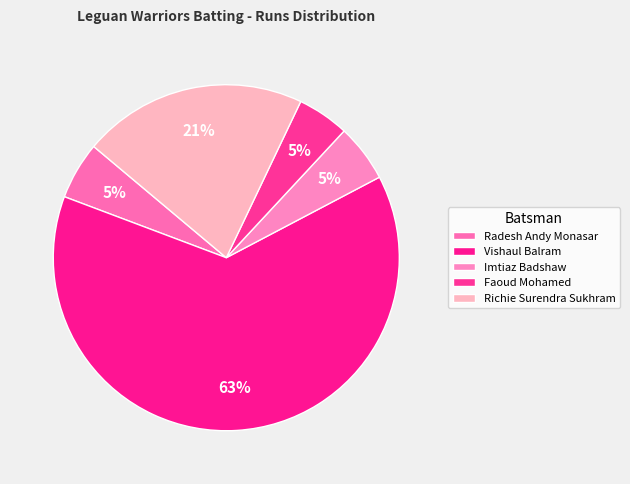

Count the number of slices in the pie.

5